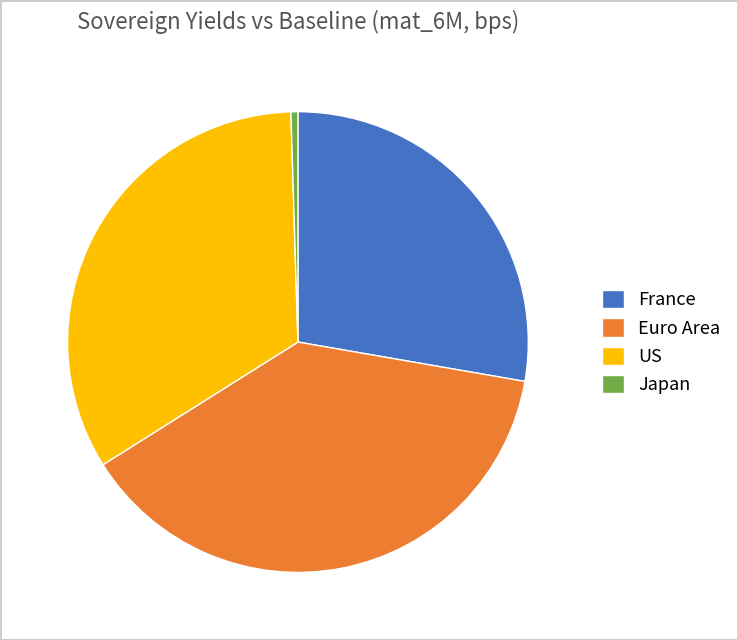

Rank the categories by value from lowest to highest.

Japan, France, US, Euro Area